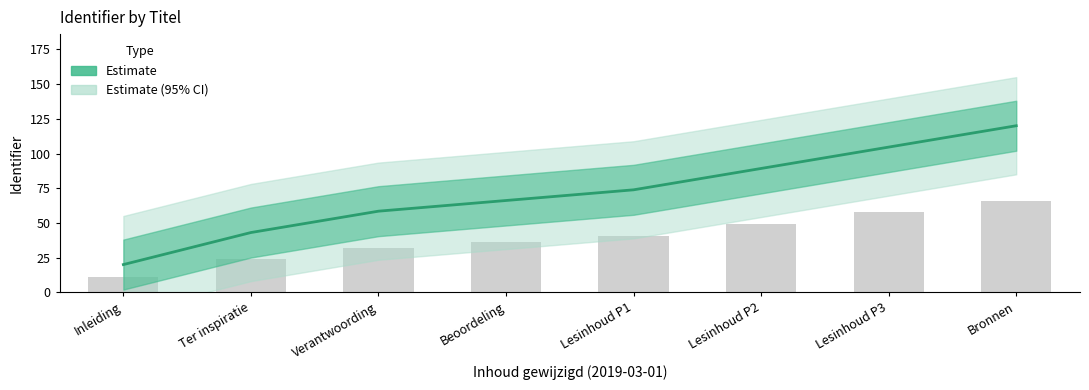

Where is the data nearest to the value 70?

Beoordeling